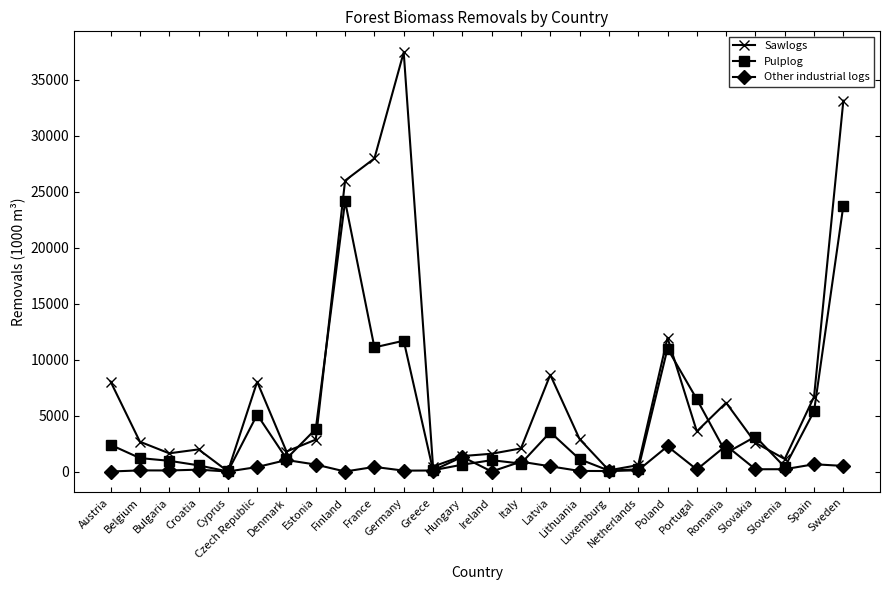

What is the approximate value of Other industrial logs at Greece, to the nearest 100?

100